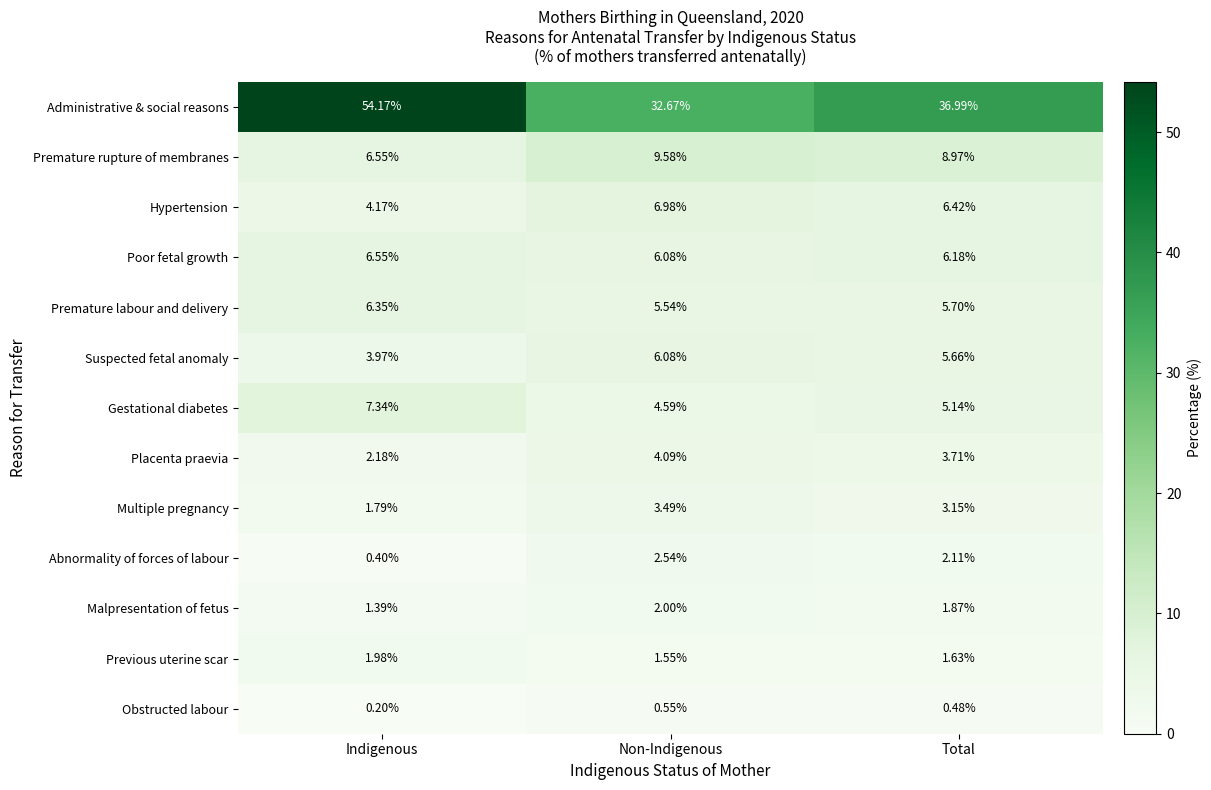

Is the value of Hypertension at Indigenous greater than the value of Administrative & social reasons at Total?

No